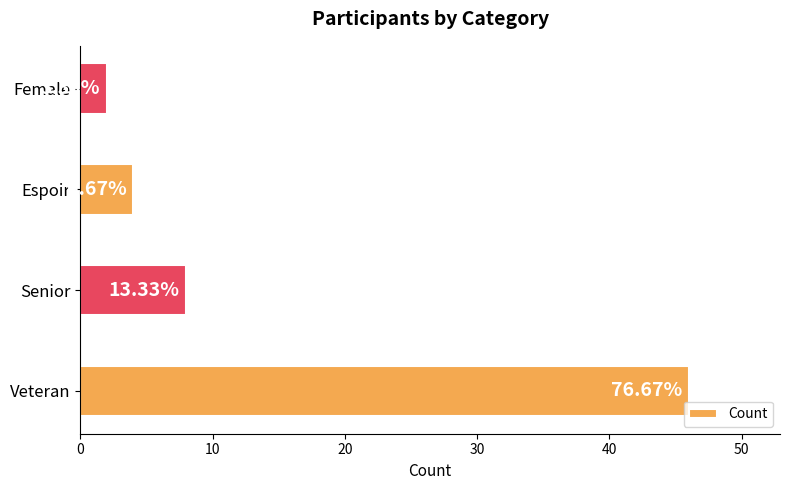

What is the maximum value shown in the chart?

46